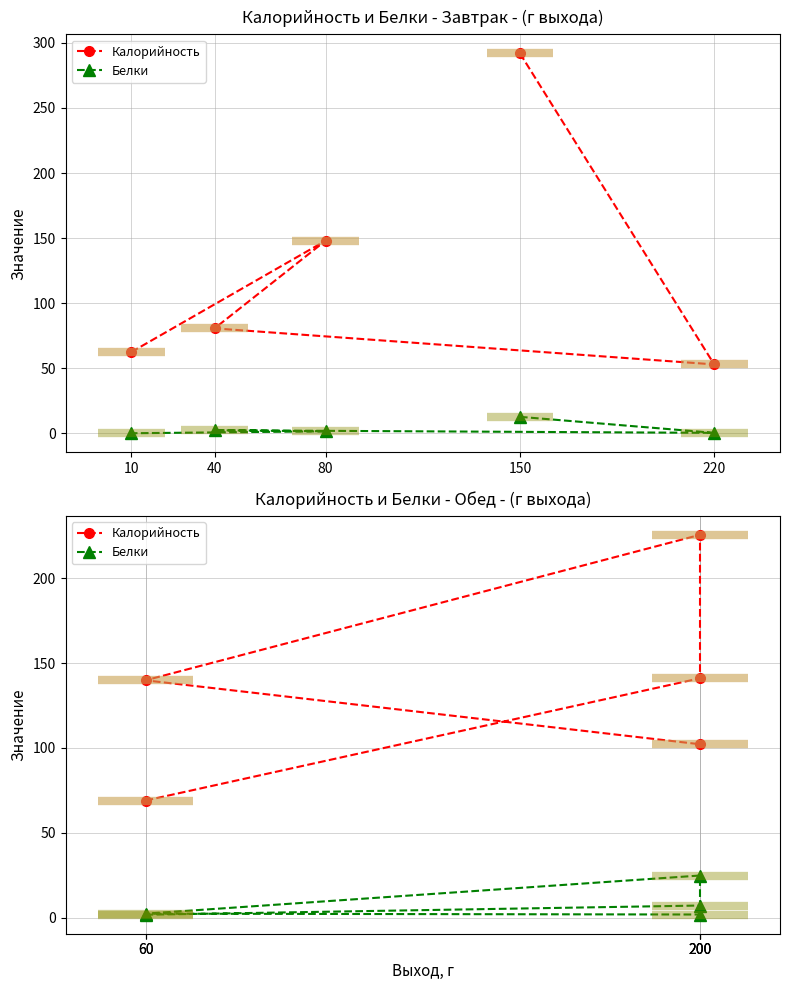

How many values in the Калорийность series are below 139?

2